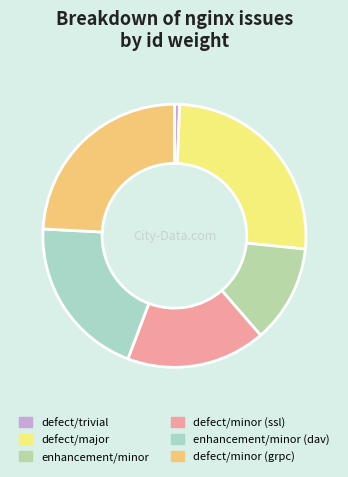

What is the change in value from defect/trivial to enhancement/minor (dav)?

+1655